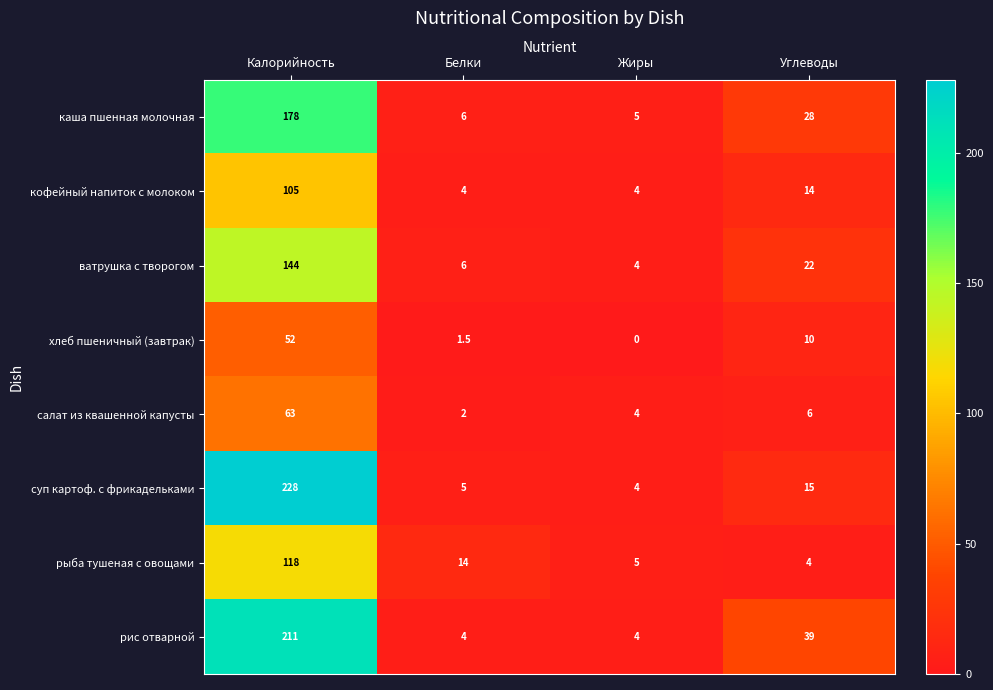

What is the total value across all series at Калорийность?

1099.0